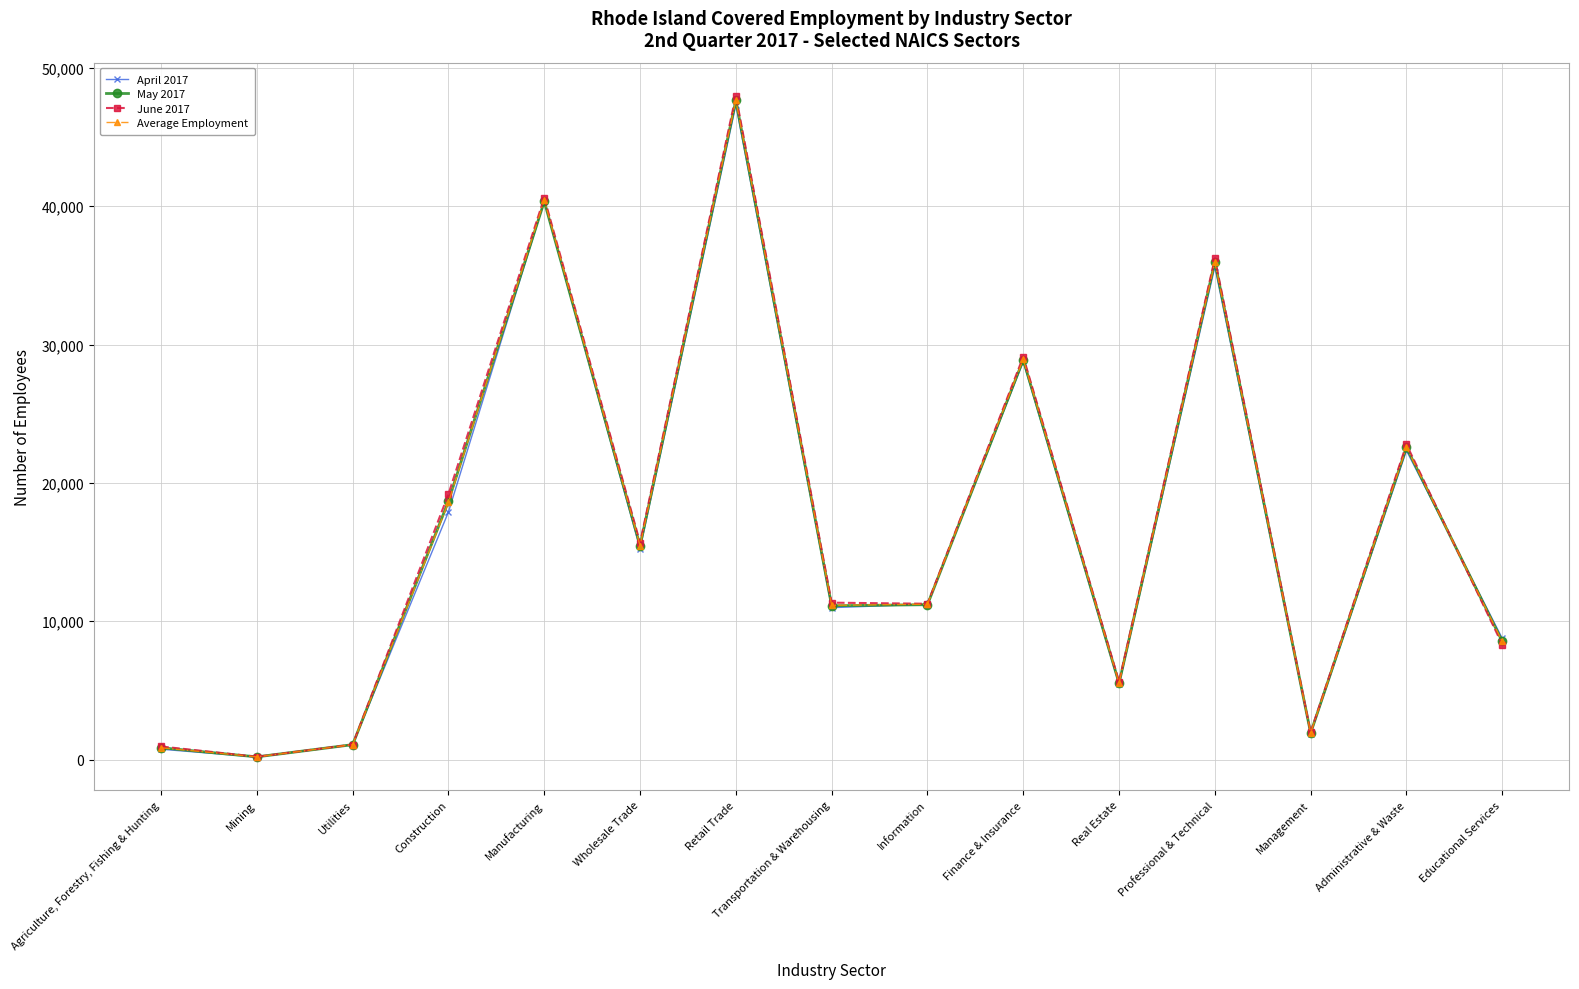

What is the total value across all series at Manufacturing?

161767